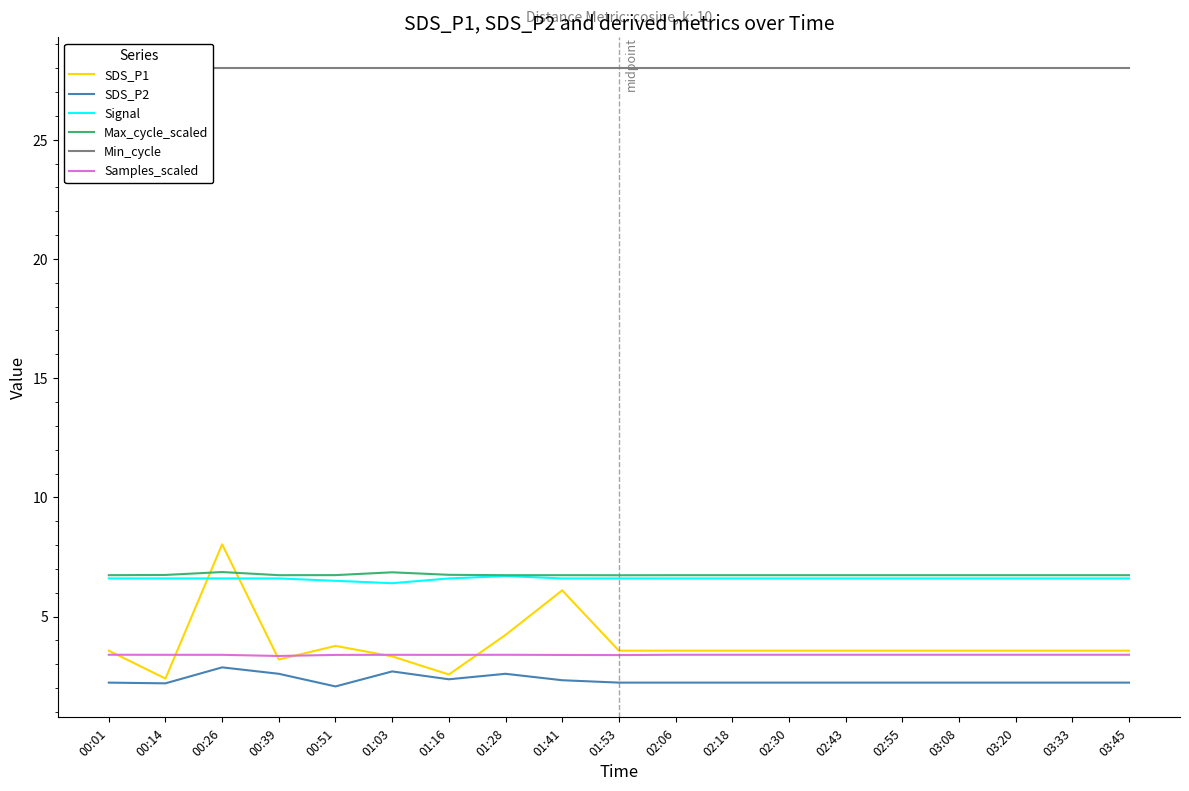

Reading right to left, transcribe all the data shown in this chart.

SDS_P1: 3.6	3.6	3.6	3.6	3.6	3.6	3.6	3.6	3.6	3.6	6.1	4.2	2.6	3.3	3.8	3.2	8.0	2.4	3.6
SDS_P2: 2.2	2.2	2.2	2.2	2.2	2.2	2.2	2.2	2.2	2.2	2.3	2.6	2.4	2.7	2.1	2.6	2.9	2.2	2.2
Signal: 6.6	6.6	6.6	6.6	6.6	6.6	6.6	6.6	6.6	6.6	6.6	6.7	6.6	6.4	6.5	6.6	6.6	6.6	6.6
Max_cycle_scaled: 6.7	6.7	6.7	6.7	6.7	6.7	6.7	6.7	6.7	6.7	6.7	6.7	6.8	6.9	6.7	6.7	6.9	6.7	6.7
Min_cycle: 28.0	28.0	28.0	28.0	28.0	28.0	28.0	28.0	28.0	28.0	28.0	28.0	28.0	28.0	28.0	28.0	28.0	28.0	28.0
Samples_scaled: 3.4	3.4	3.4	3.4	3.4	3.4	3.4	3.4	3.4	3.4	3.4	3.4	3.4	3.4	3.4	3.3	3.4	3.4	3.4